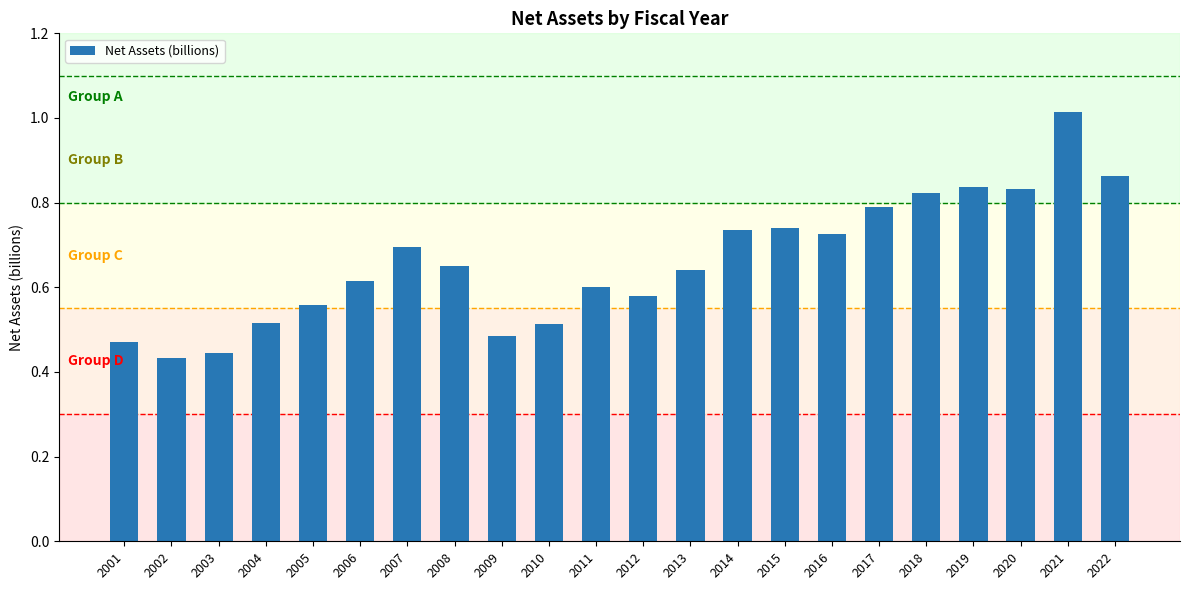

At which category does the chart reach its peak across all series?

2021